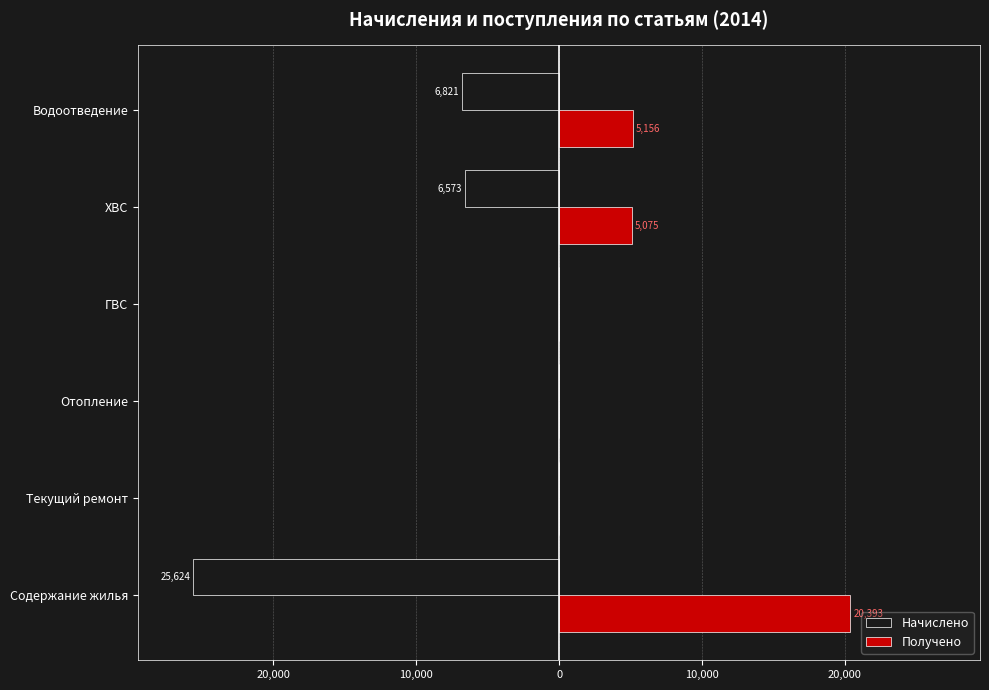

What are all the series names shown in the legend?

Начислено, Получено